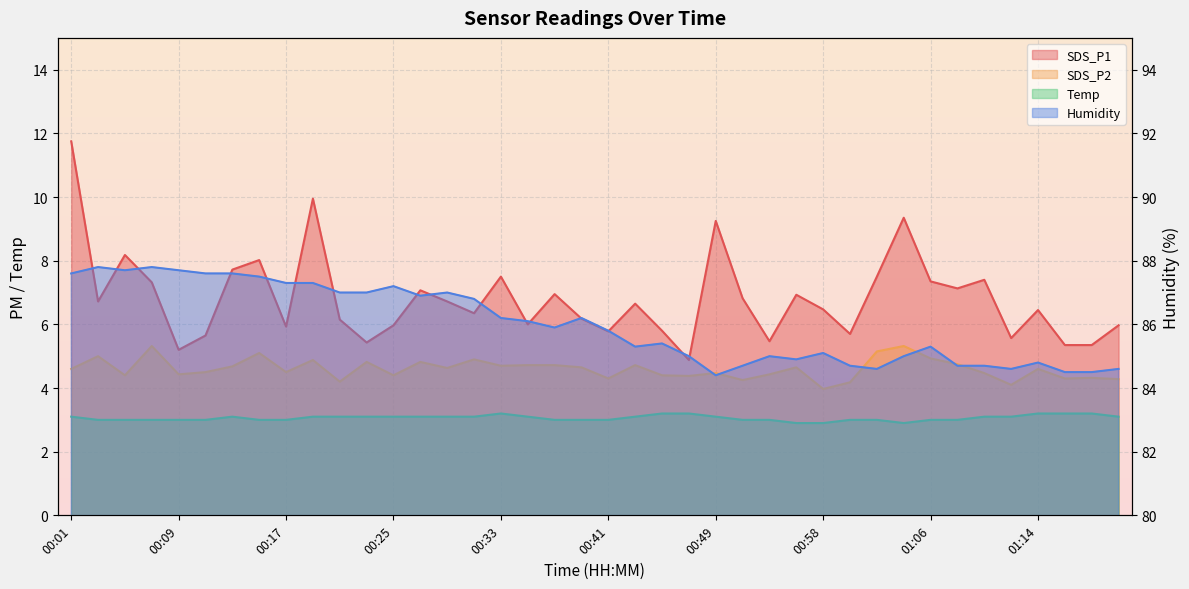

Is the value of Temp at 01:16 greater than the value of SDS_P2 at 00:05?

No